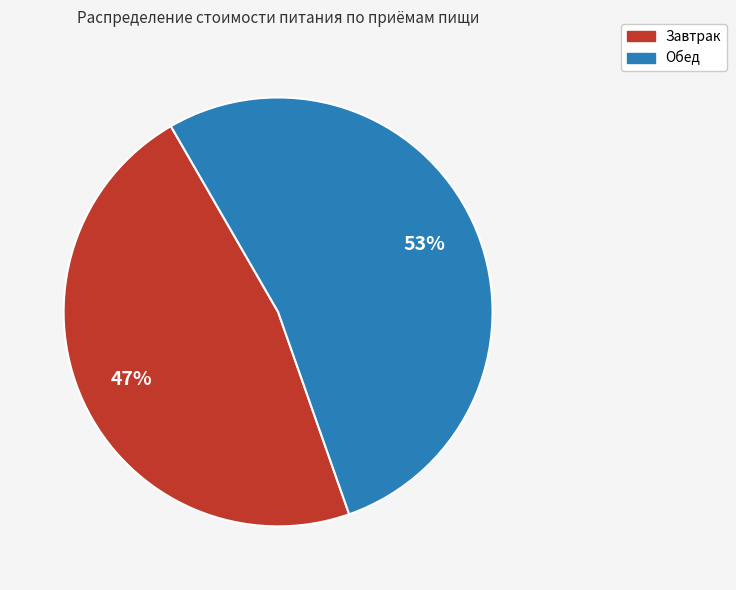

Does Обед represent more than half of the total?

Yes